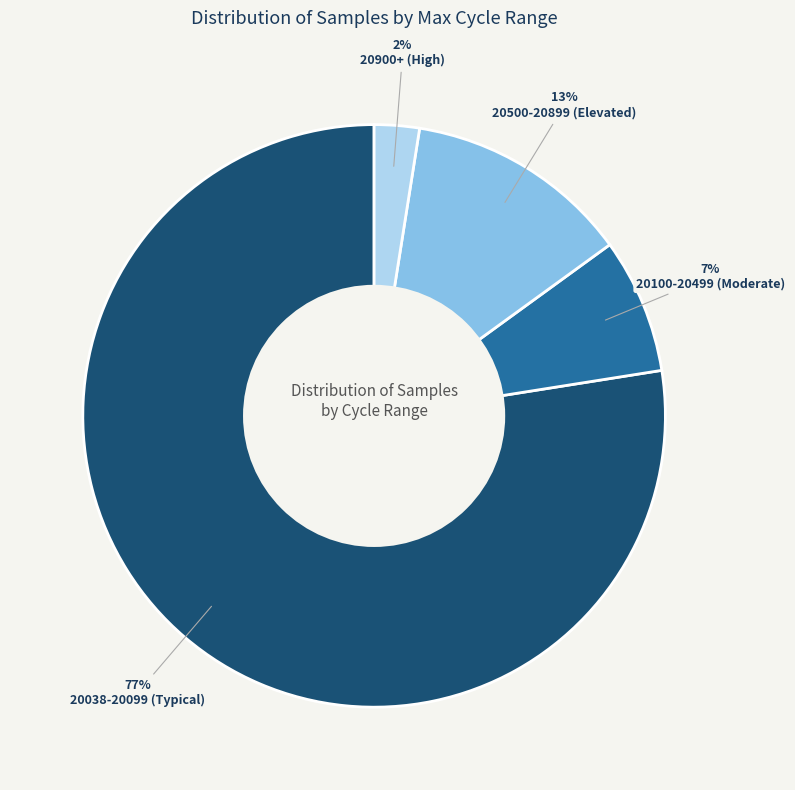

To the nearest percent, what is the average slice percentage?

25%